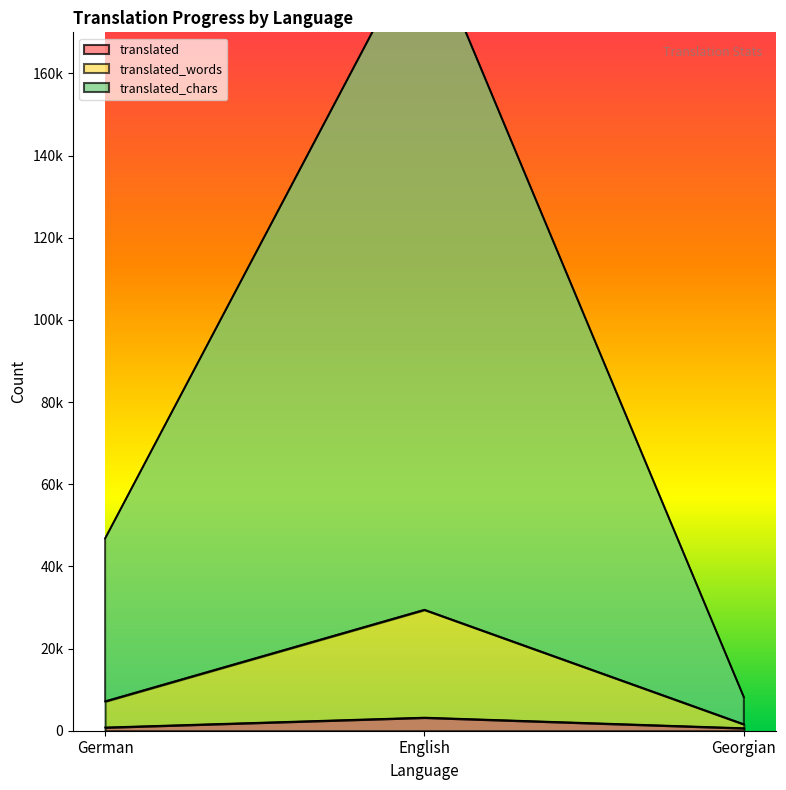

How many lines are shown in the chart?

3